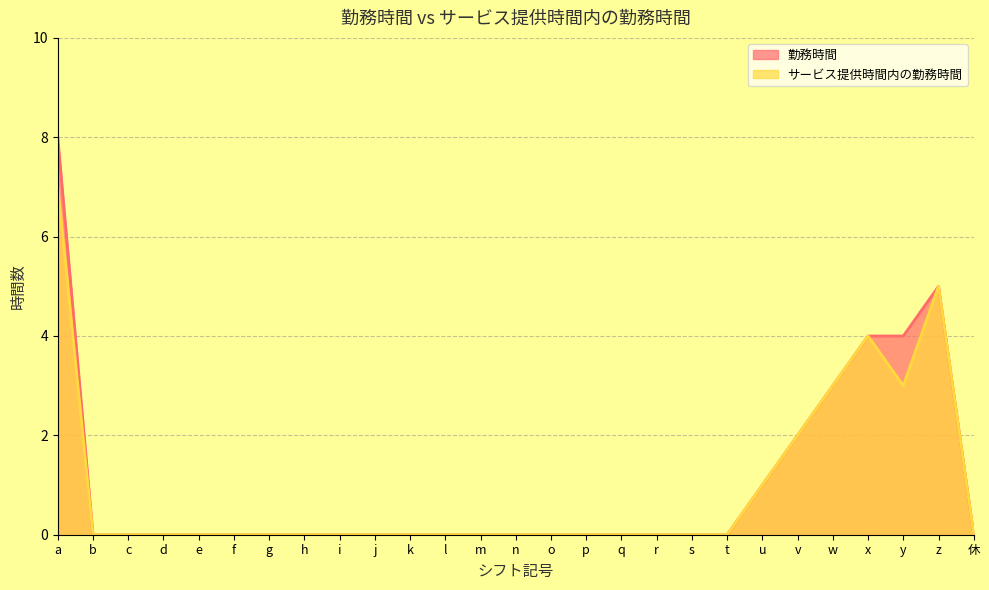

What is the label of the 22nd point from the right?

f